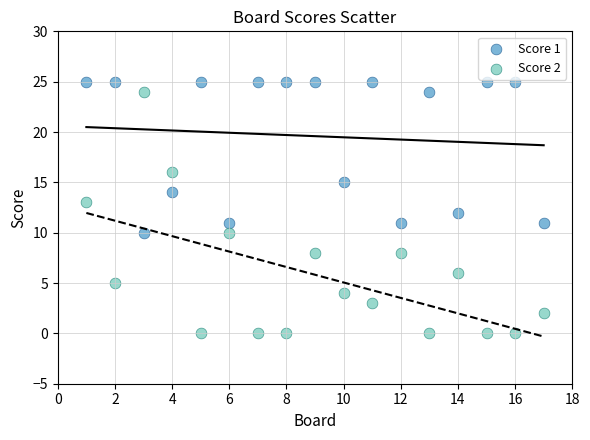

Across all data points, what is the range of X values (max minus min)?

16